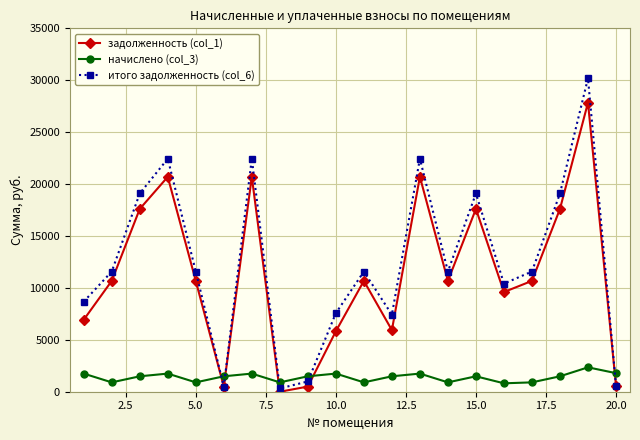

List the series in order of their peak value, highest first.

итого задолженность (col_6), задолженность (col_1), начислено (col_3)